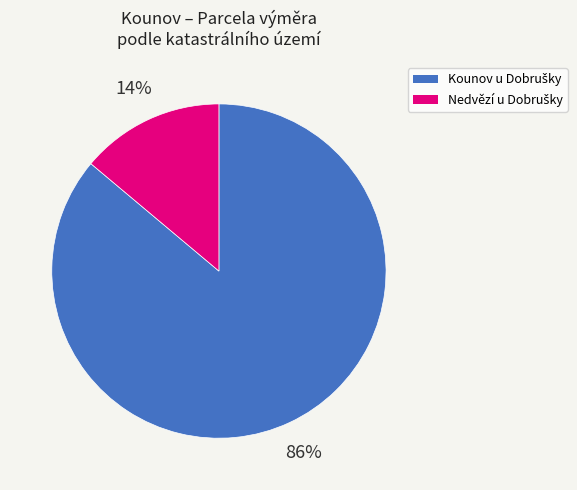

To the nearest percent, what is the average slice percentage?

50%